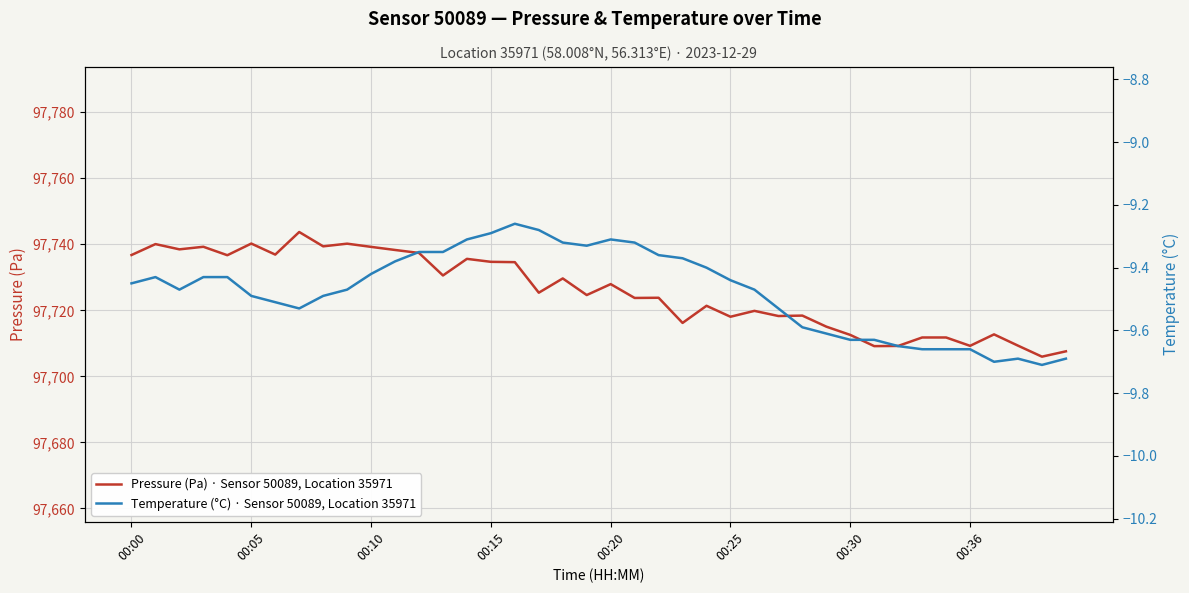

How many interior local peaks does the Temperature (°C) · Sensor 50089, Location 35971 series have?

4